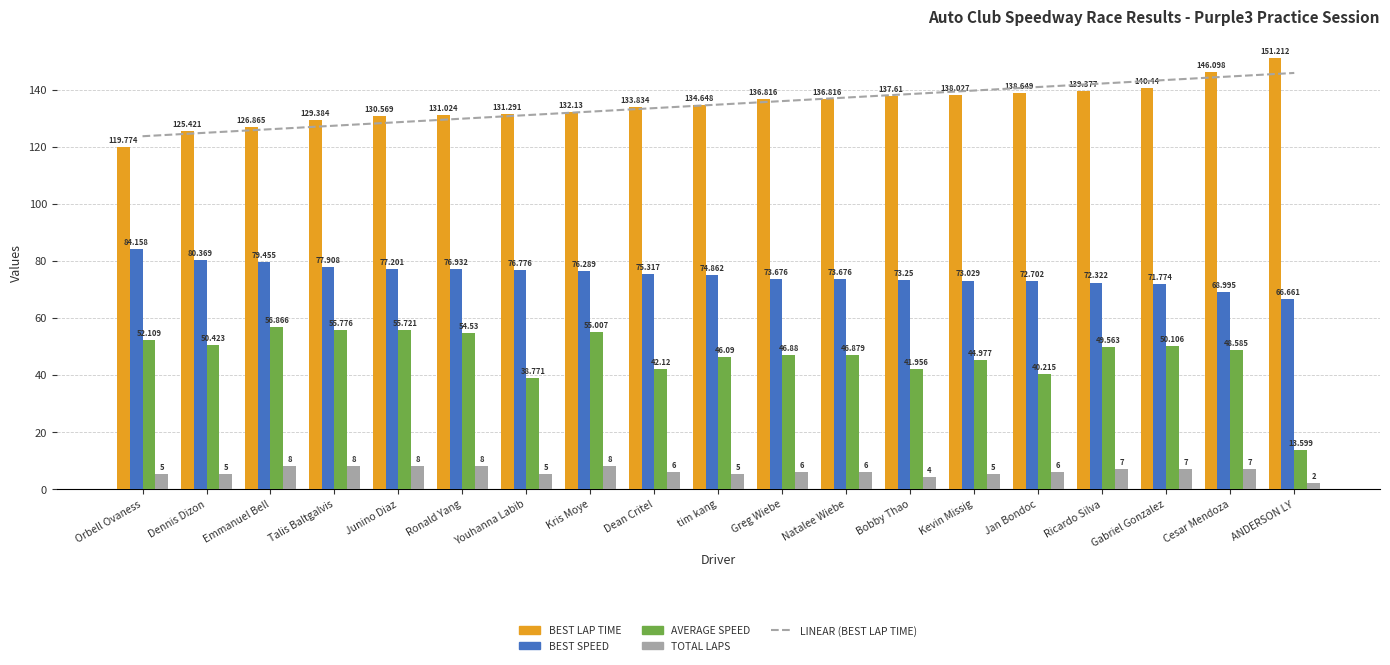

Reading left to right, list all the values displayed in this chart.

Linear (Best Lap time): Orbell Ovaness=123.6	Dennis Dizon=124.9	Emmanuel Bell=126.1	Talis Baltgalvis=127.3	Junino Diaz=128.6	Ronald Yang=129.8	Youhanna Labib=131.0	Kris Moye=132.3	Dean Critel=133.5	tim kang=134.7	Greg Wiebe=136.0	Natalee Wiebe=137.2	Bobby Thao=138.4	Kevin Missig=139.7	Jan Bondoc=140.9	Ricardo Silva=142.1	Gabriel Gonzalez=143.4	Cesar Mendoza=144.6	ANDERSON LY=145.8
Best Lap time: Orbell Ovaness=119.8	Dennis Dizon=125.4	Emmanuel Bell=126.9	Talis Baltgalvis=129.4	Junino Diaz=130.6	Ronald Yang=131.0	Youhanna Labib=131.3	Kris Moye=132.1	Dean Critel=133.8	tim kang=134.6	Greg Wiebe=136.8	Natalee Wiebe=136.8	Bobby Thao=137.6	Kevin Missig=138.0	Jan Bondoc=138.6	Ricardo Silva=139.4	Gabriel Gonzalez=140.4	Cesar Mendoza=146.1	ANDERSON LY=151.2
Best Speed: Orbell Ovaness=84.2	Dennis Dizon=80.4	Emmanuel Bell=79.5	Talis Baltgalvis=77.9	Junino Diaz=77.2	Ronald Yang=76.9	Youhanna Labib=76.8	Kris Moye=76.3	Dean Critel=75.3	tim kang=74.9	Greg Wiebe=73.7	Natalee Wiebe=73.7	Bobby Thao=73.2	Kevin Missig=73.0	Jan Bondoc=72.7	Ricardo Silva=72.3	Gabriel Gonzalez=71.8	Cesar Mendoza=69.0	ANDERSON LY=66.7
Average Speed: Orbell Ovaness=52.1	Dennis Dizon=50.4	Emmanuel Bell=56.9	Talis Baltgalvis=55.8	Junino Diaz=55.7	Ronald Yang=54.5	Youhanna Labib=38.8	Kris Moye=55.0	Dean Critel=42.1	tim kang=46.1	Greg Wiebe=46.9	Natalee Wiebe=46.9	Bobby Thao=42.0	Kevin Missig=45.0	Jan Bondoc=40.2	Ricardo Silva=49.6	Gabriel Gonzalez=50.1	Cesar Mendoza=48.6	ANDERSON LY=13.6
Total Laps: Orbell Ovaness=5.0	Dennis Dizon=5.0	Emmanuel Bell=8.0	Talis Baltgalvis=8.0	Junino Diaz=8.0	Ronald Yang=8.0	Youhanna Labib=5.0	Kris Moye=8.0	Dean Critel=6.0	tim kang=5.0	Greg Wiebe=6.0	Natalee Wiebe=6.0	Bobby Thao=4.0	Kevin Missig=5.0	Jan Bondoc=6.0	Ricardo Silva=7.0	Gabriel Gonzalez=7.0	Cesar Mendoza=7.0	ANDERSON LY=2.0